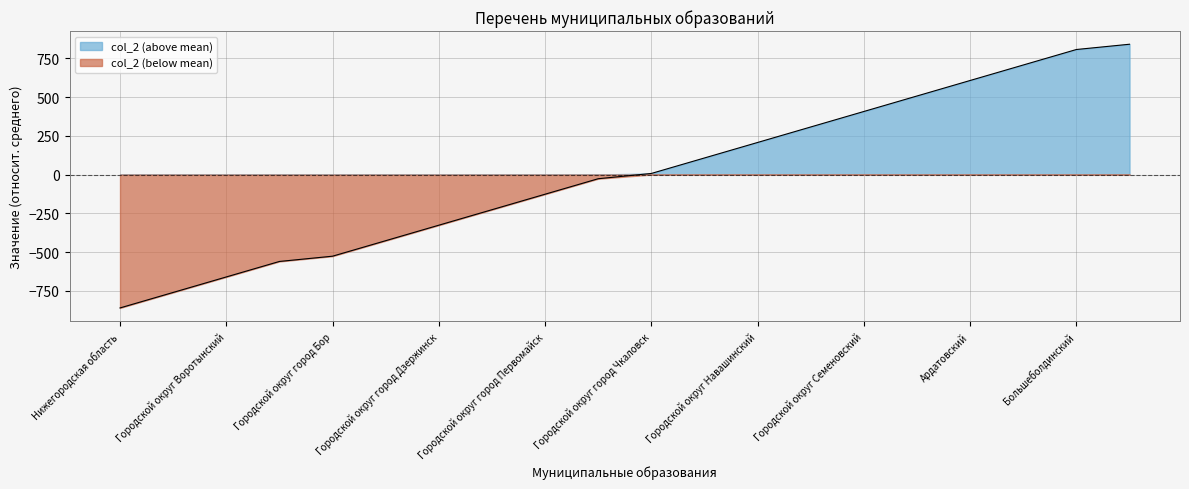

At which label does the data first exceed 7?

Городской округ город Чкаловск